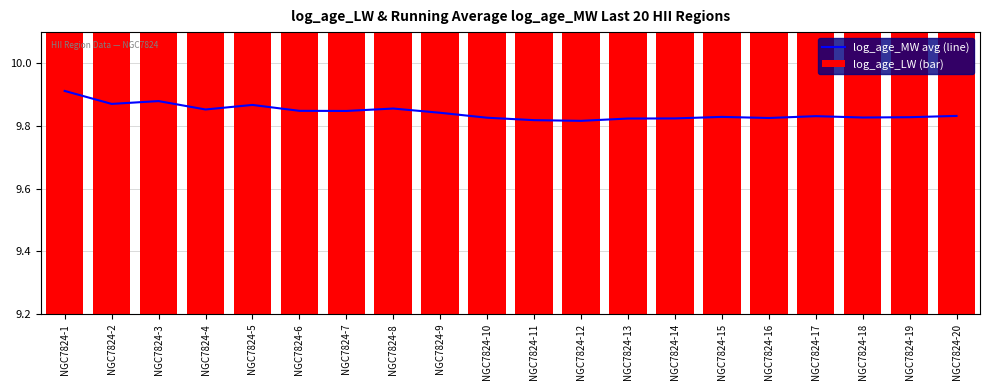

True or false: log_age_MW avg (line) has a value of 5.8 at NGC7824-16.

False